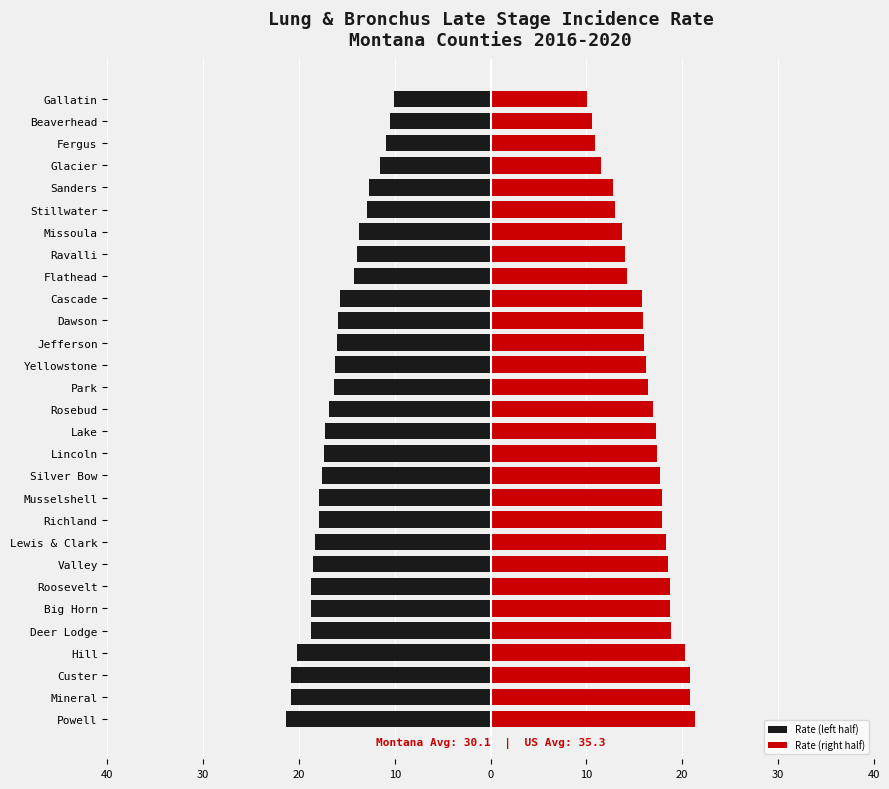

What is the value of the Rate (left half) bar at the 13th from the left?

-17.4